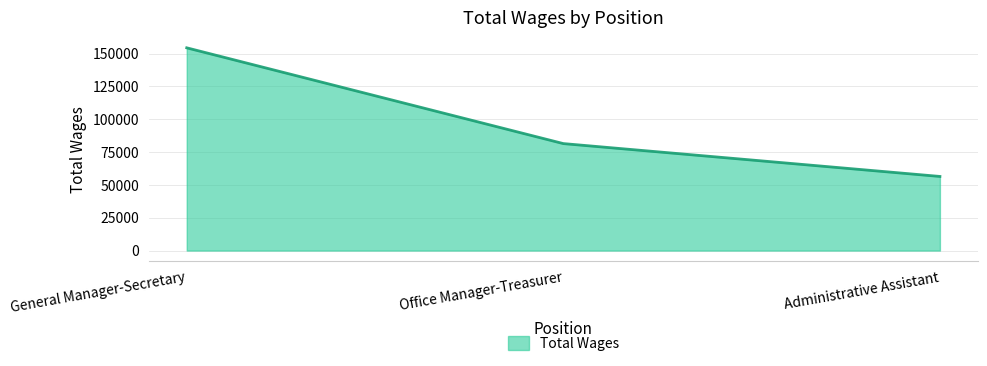

The value at General Manager-Secretary is 154436. True or false?

True